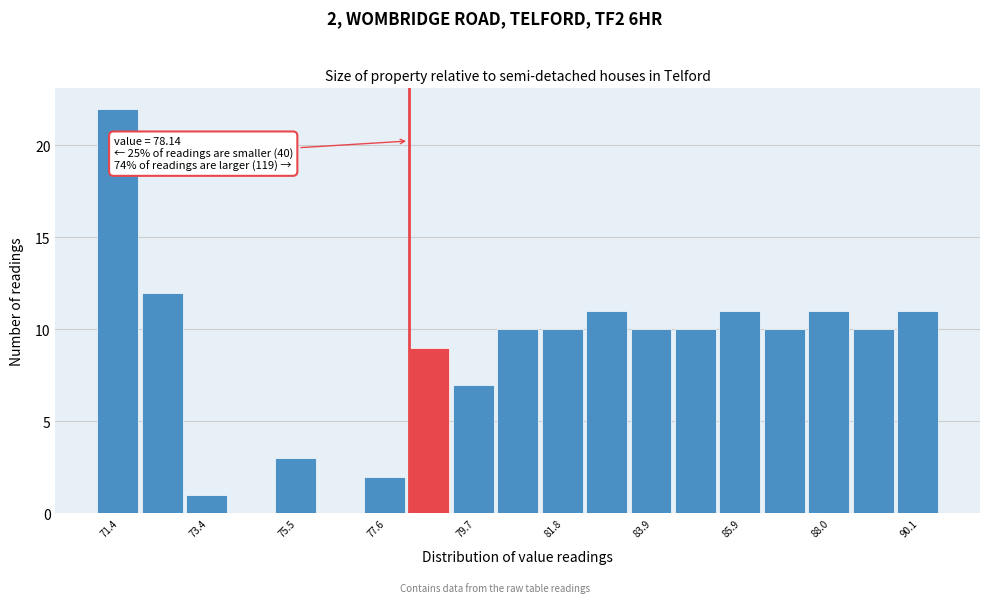

Read against the x-axis, roughly where is the centre of the tallest bar?

71.5